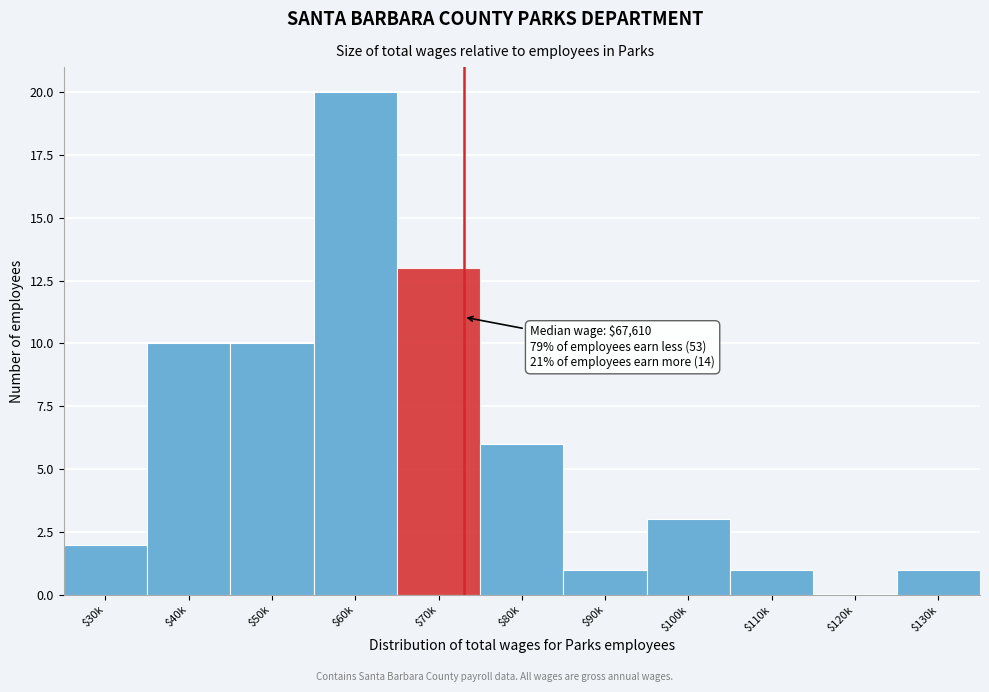

Is it true that the value at $110k is 1?

True